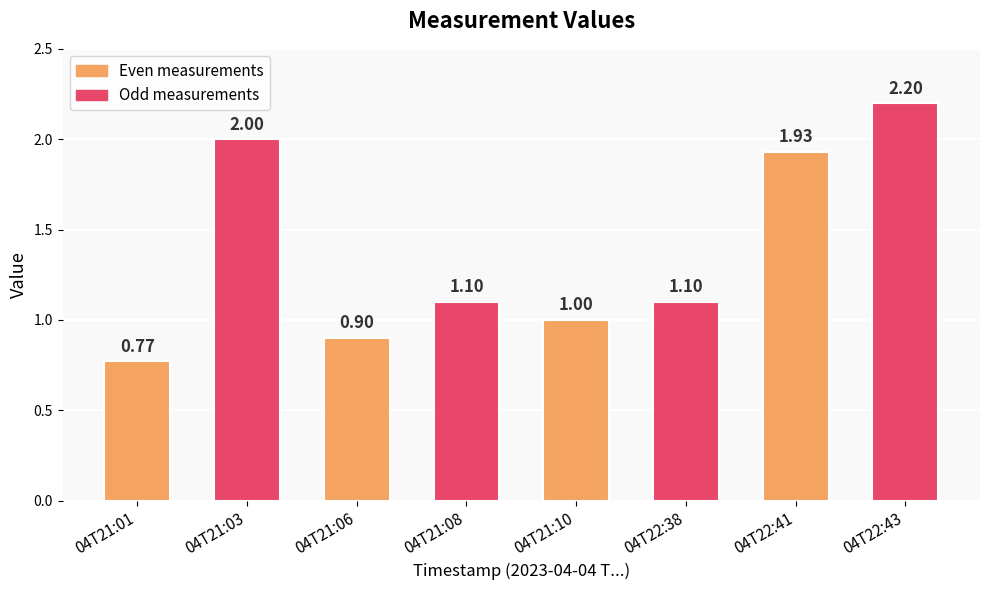

Is it true that the value at 04T22:41 is 2.6?

False